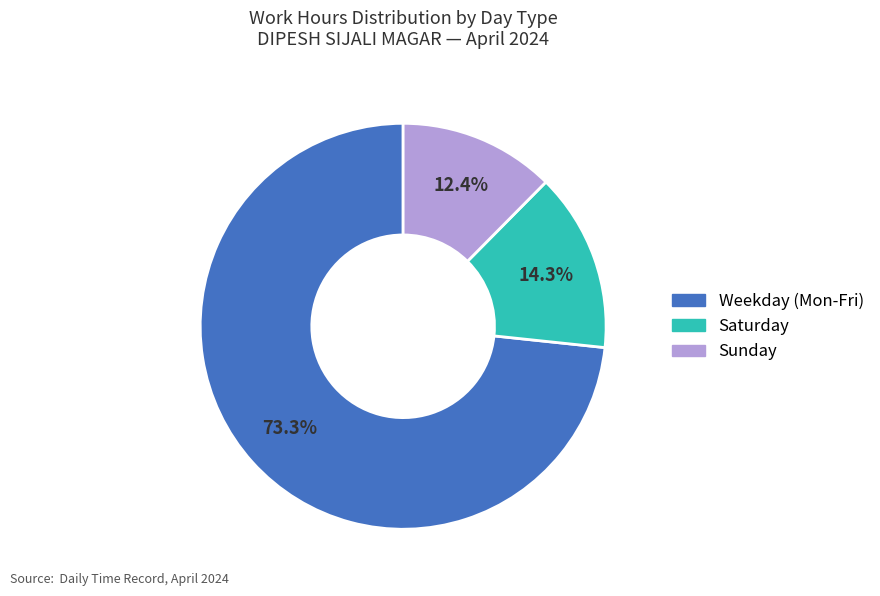

Is there any slice that represents more than half of the pie?

Yes